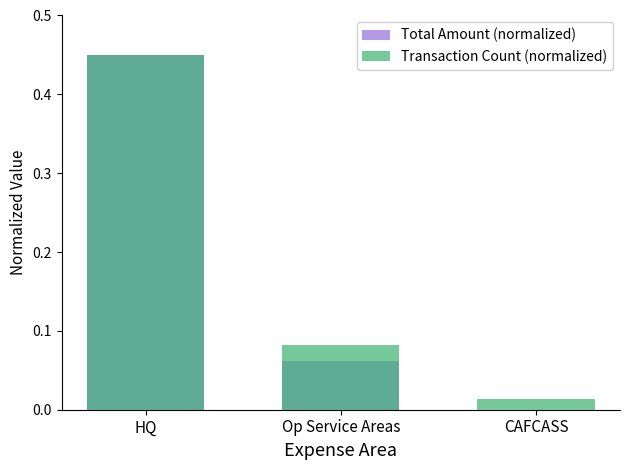

At which category does the chart reach its minimum across all series?

CAFCASS